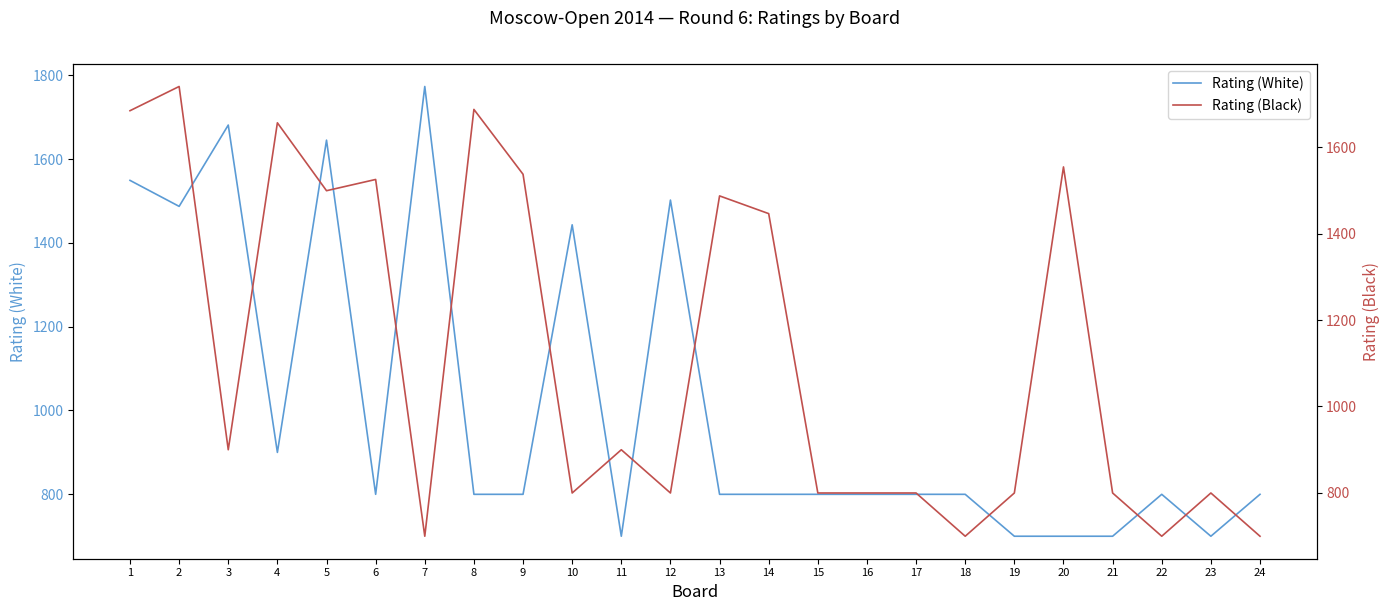

What is the value of the Rating (Black) point at the 5th from the left?

1499